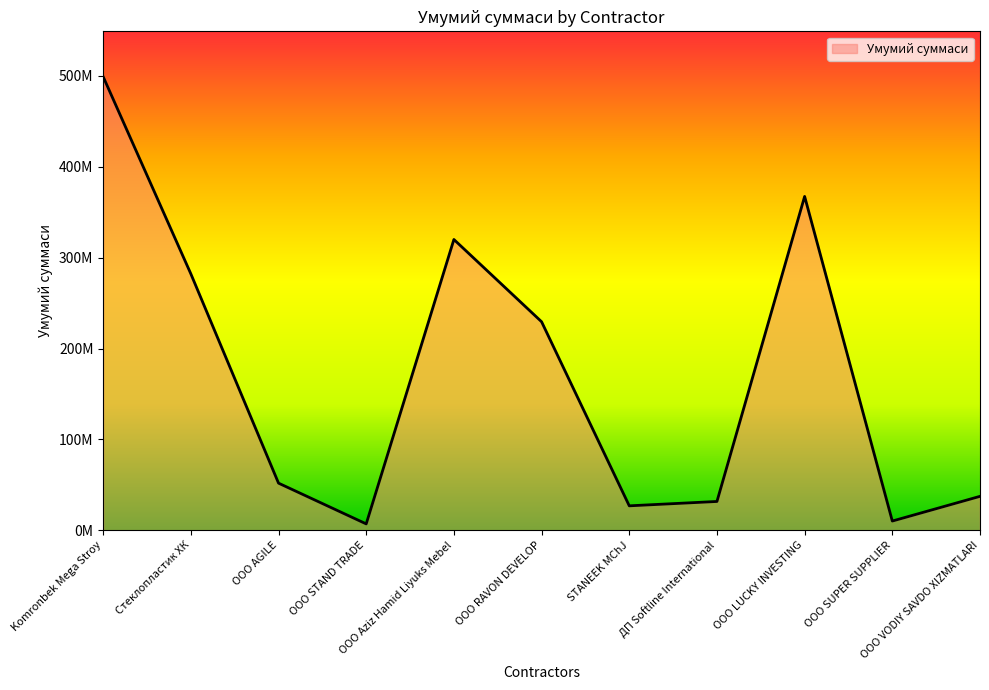

Does the chart display data point markers on the line(s)?

No